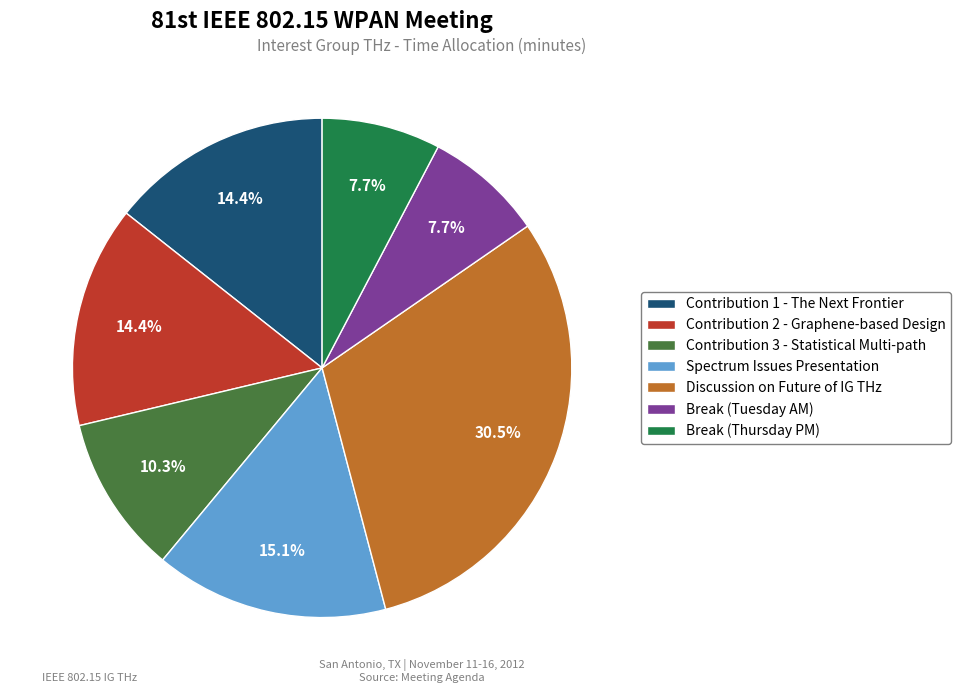

Approximately how many times larger is the value at Contribution 1 - The Next Frontier compared to Break (Tuesday AM)?

1.9